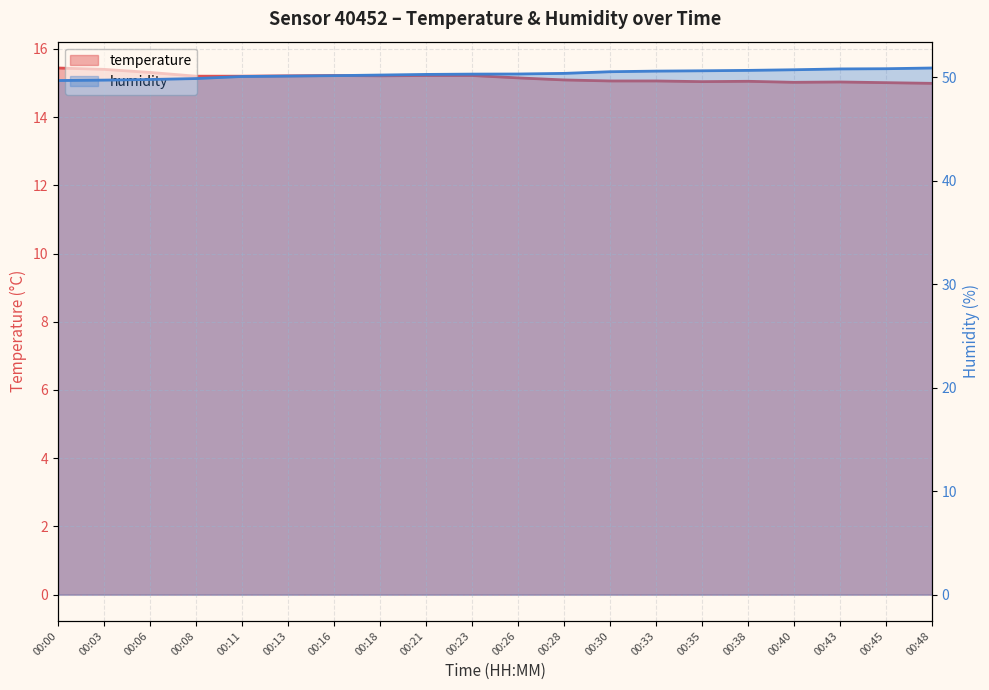

What is the value of the humidity point at the 12th from the left?

50.4